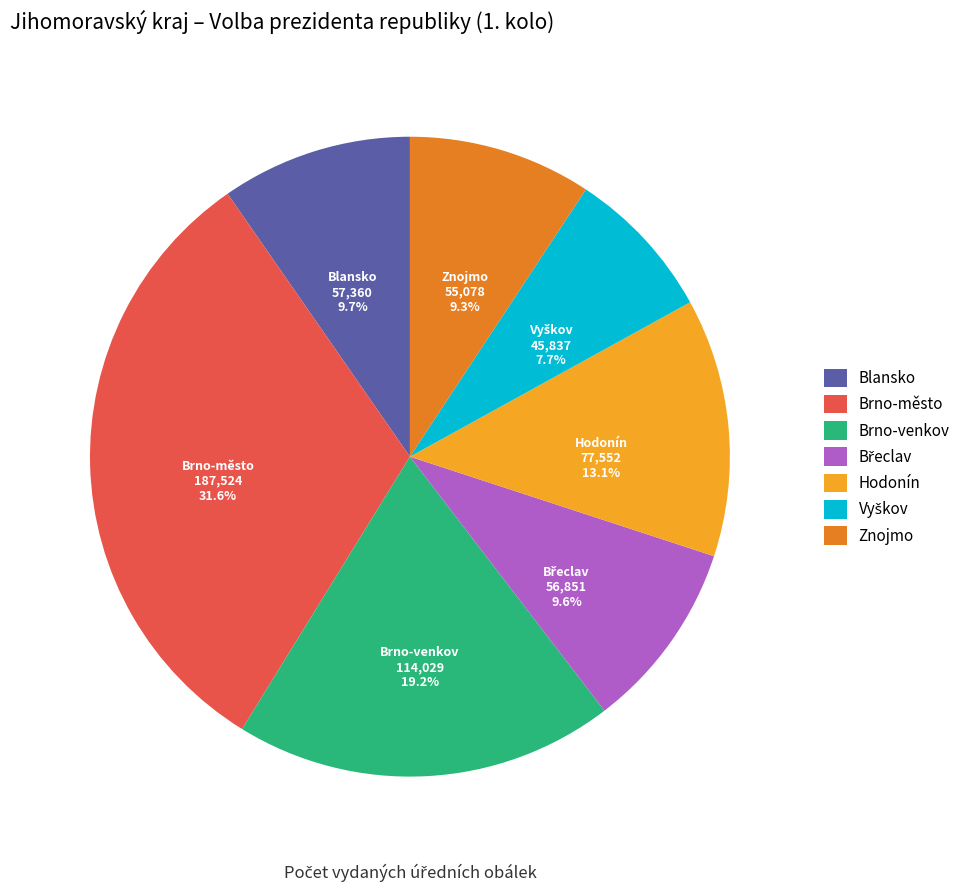

What is the ratio of the value at Hodonín to the value at Brno-venkov?

0.7